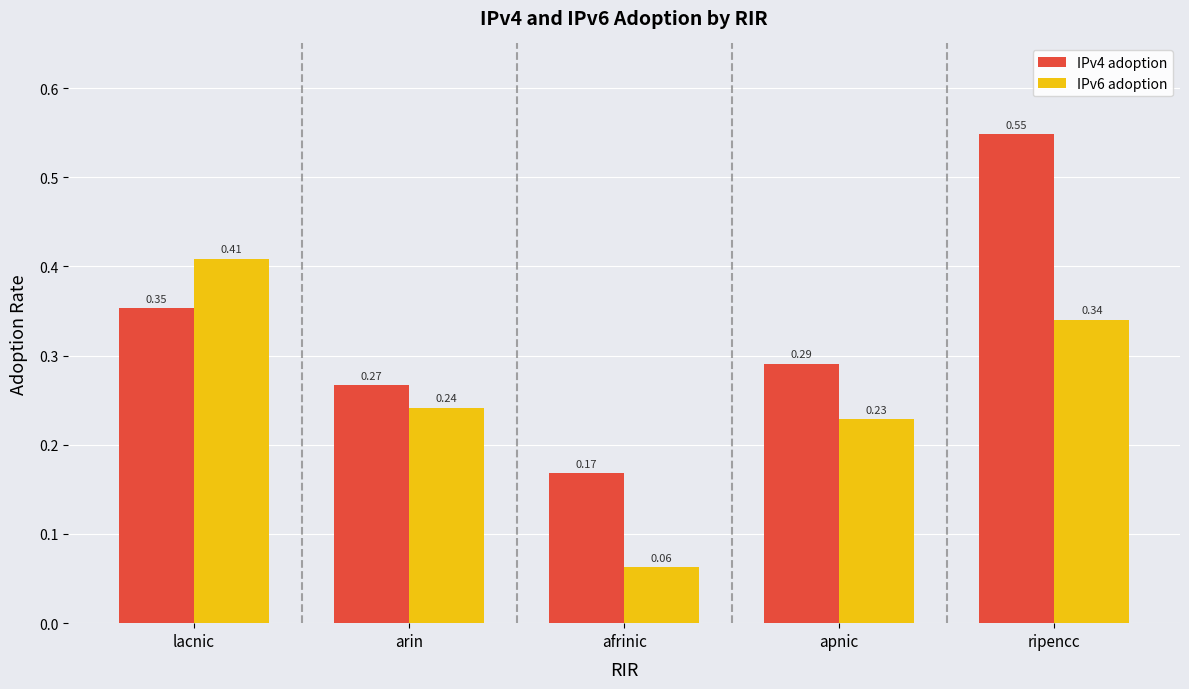

Rank the categories by IPv6 adoption value from highest to lowest.

lacnic, ripencc, arin, apnic, afrinic